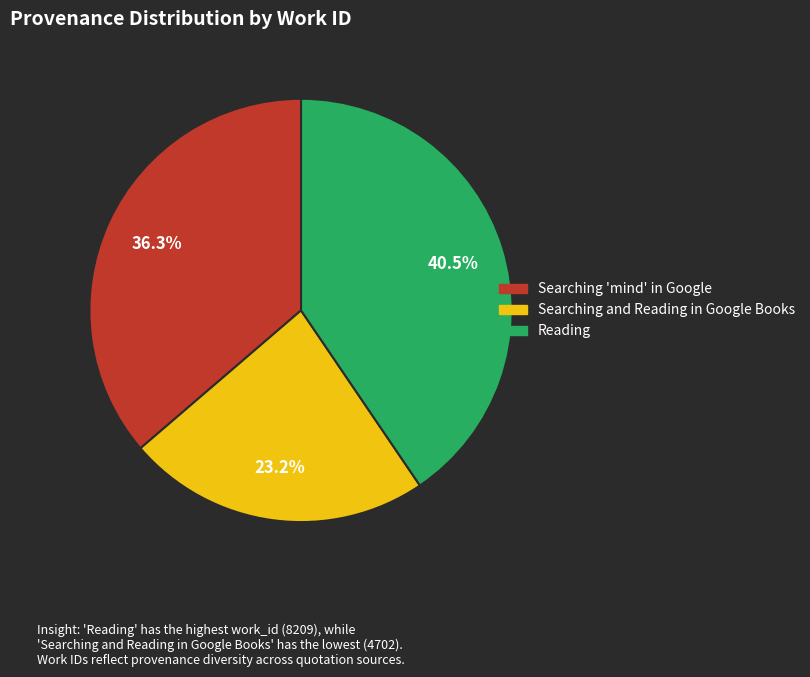

What percentage do Reading and Searching 'mind' in Google together represent?

76.8%